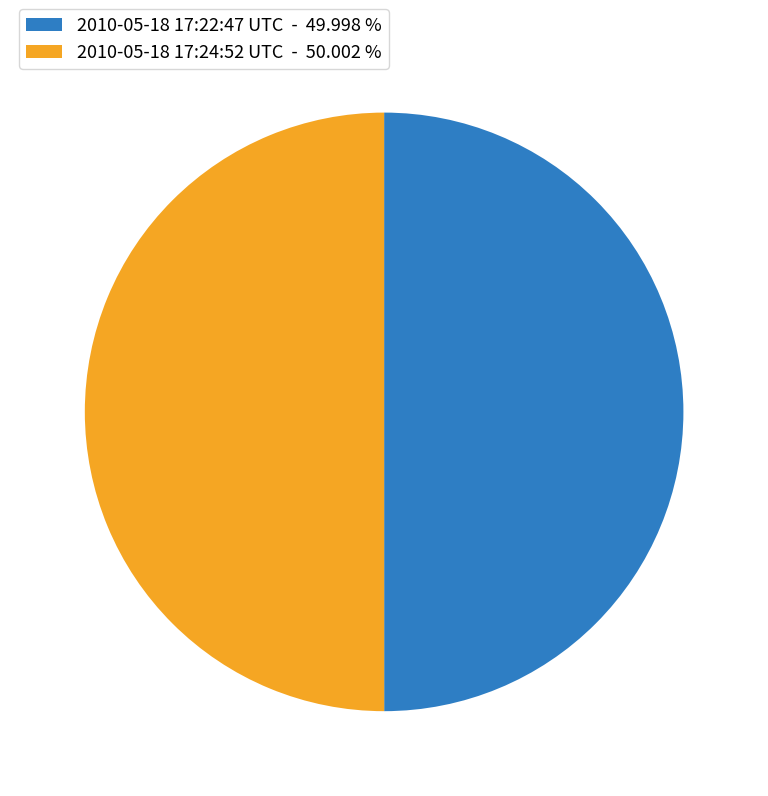

Combined, do 2010-05-18 17:24:52 UTC - 50.002 % and 2010-05-18 17:22:47 UTC - 49.998 % account for over 50%?

Yes